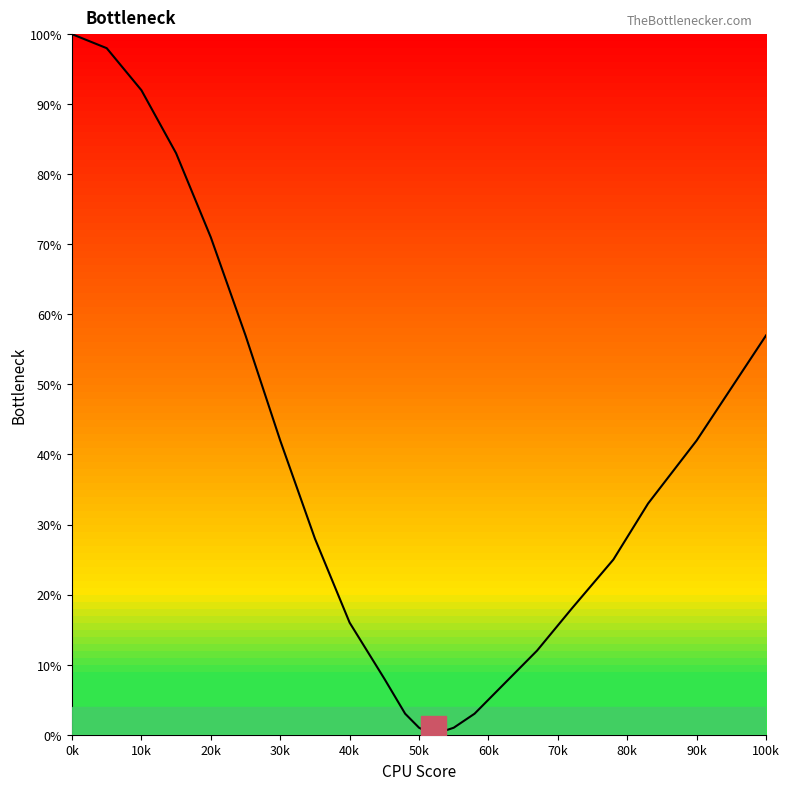

What is the greatest value displayed?

100